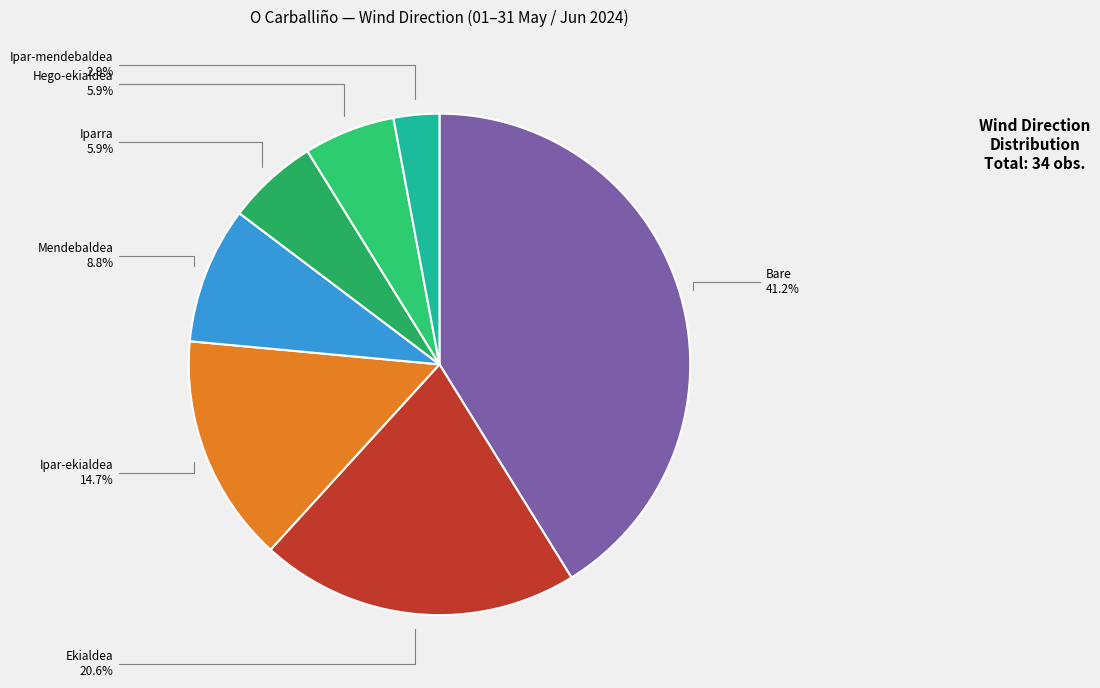

To the nearest percent, what is the difference between the largest and smallest slice percentages?

38%